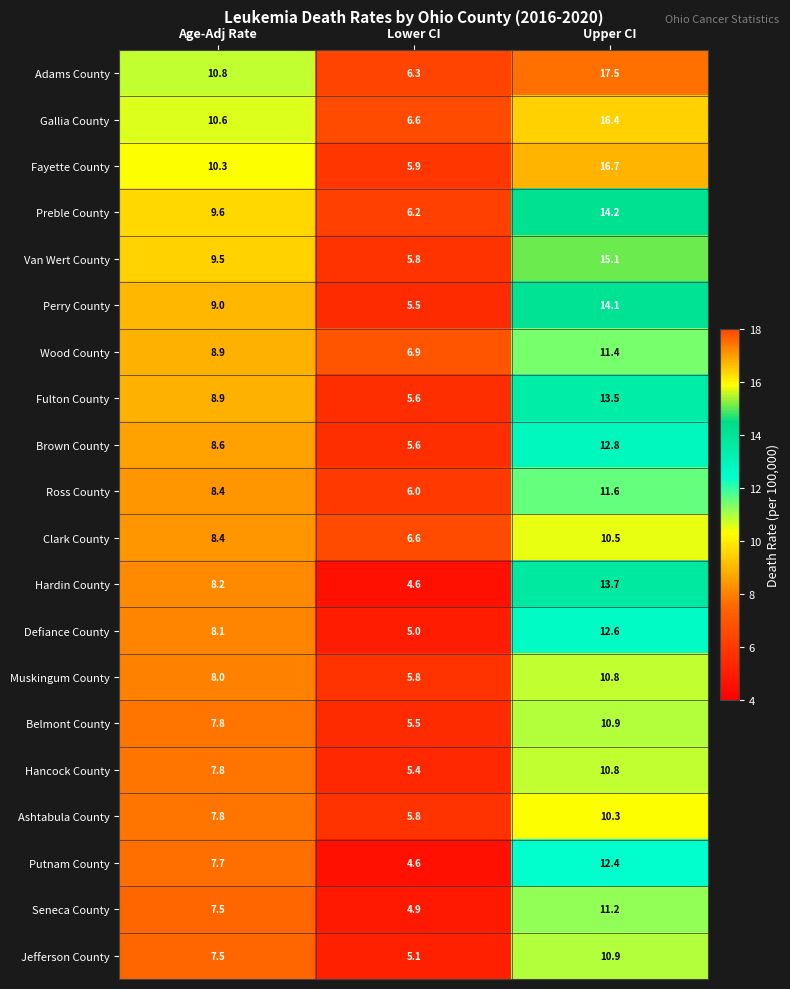

What is the smallest value displayed?

4.6